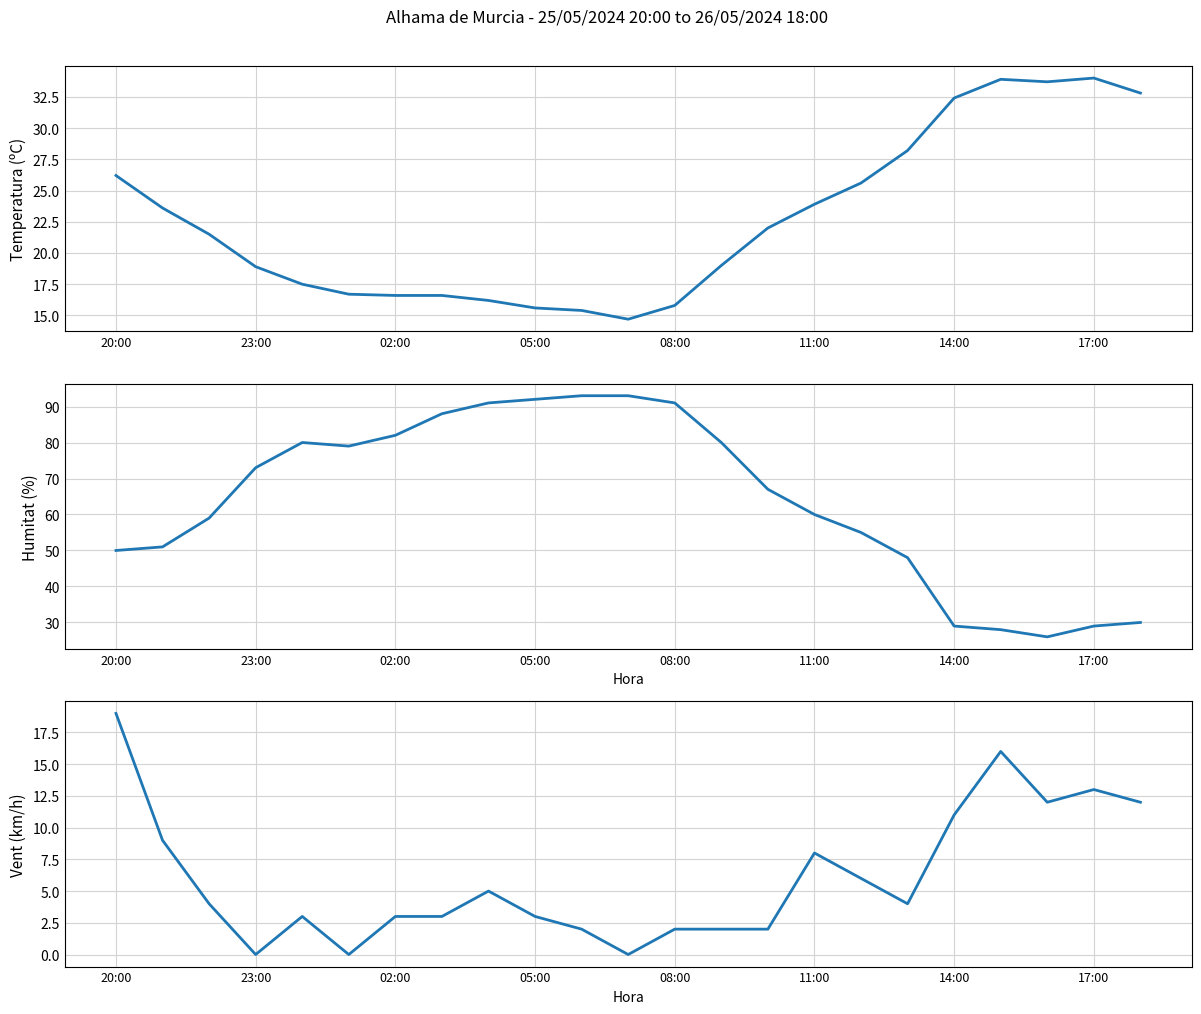

Reading left to right, transcribe all the data shown in this chart.

Temperatura (ºC): 26.2	23.6	21.5	18.9	17.5	16.7	16.6	16.6	16.2	15.6	15.4	14.7	15.8	19.0	22.0	23.9	25.6	28.2	32.4	33.9	33.7	34.0	32.8
Humitat (%): 50.0	51.0	59.0	73.0	80.0	79.0	82.0	88.0	91.0	92.0	93.0	93.0	91.0	80.0	67.0	60.0	55.0	48.0	29.0	28.0	26.0	29.0	30.0
Velocitat del vent (km/h): 19.0	9.0	4.0	0.0	3.0	0.0	3.0	3.0	5.0	3.0	2.0	0.0	2.0	2.0	2.0	8.0	6.0	4.0	11.0	16.0	12.0	13.0	12.0